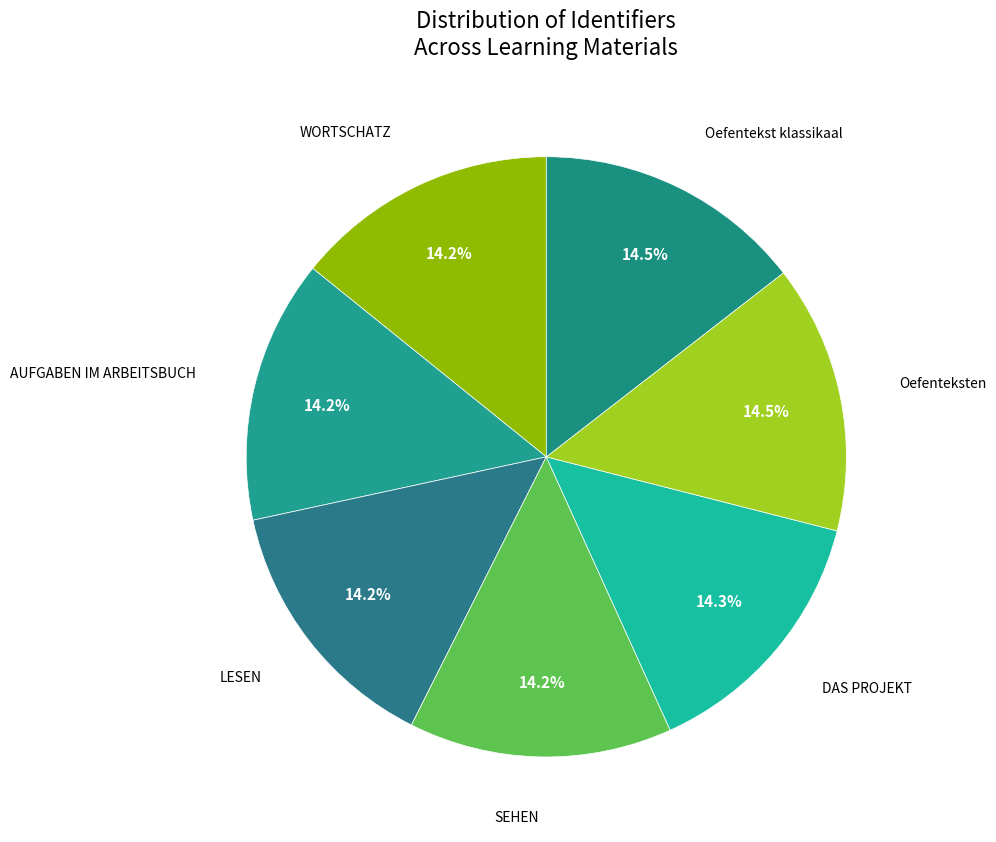

How many slices are in this pie chart?

7